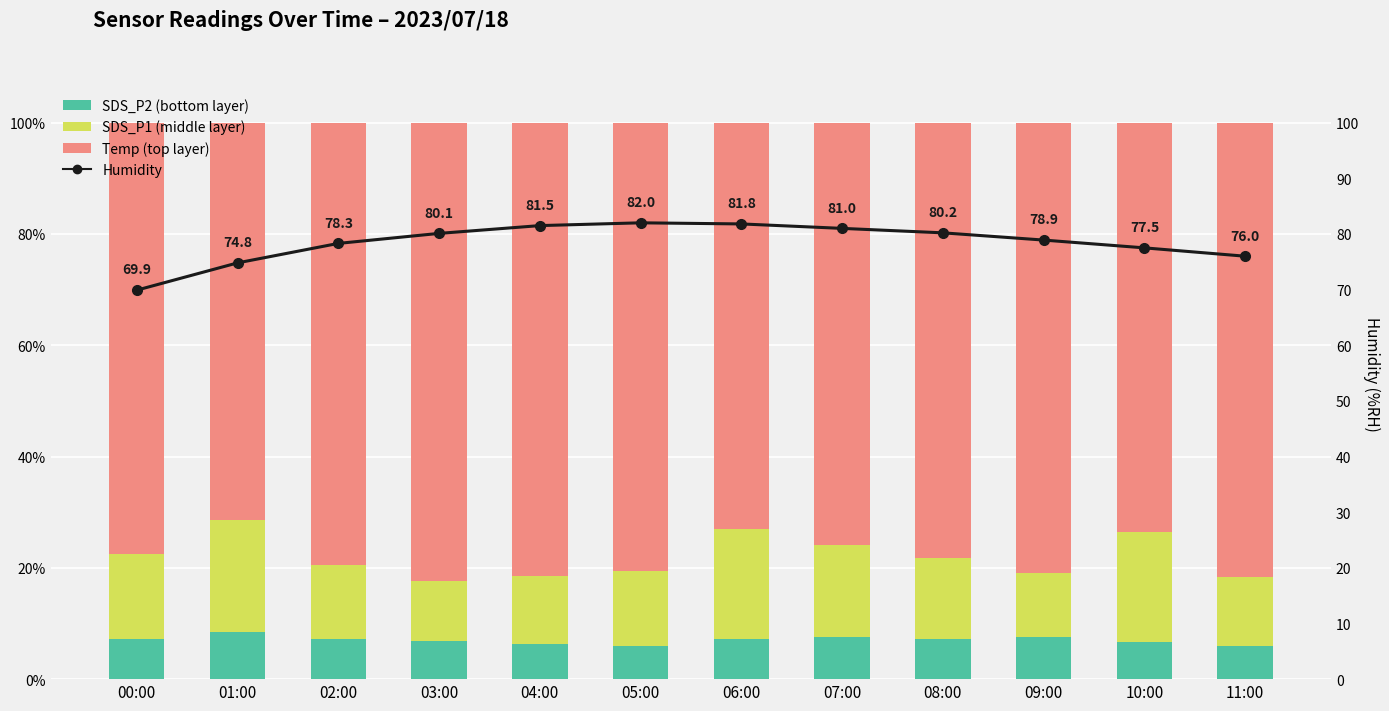

Reading right to left, extract all data points from this chart.

SDS_P2 (bottom): 6.0	6.6	7.6	7.2	7.5	7.1	6.0	6.4	6.9	7.2	8.5	7.3
SDS_P1 (middle): 12.4	19.9	11.4	14.5	16.7	19.9	13.4	12.1	10.7	13.4	20.1	15.2
Temp (top): 81.6	73.5	81.0	78.3	75.8	73.0	80.6	81.5	82.4	79.4	71.4	77.5
Humidity: 76.0	77.5	78.9	80.2	81.0	81.8	82.0	81.5	80.1	78.3	74.8	69.9